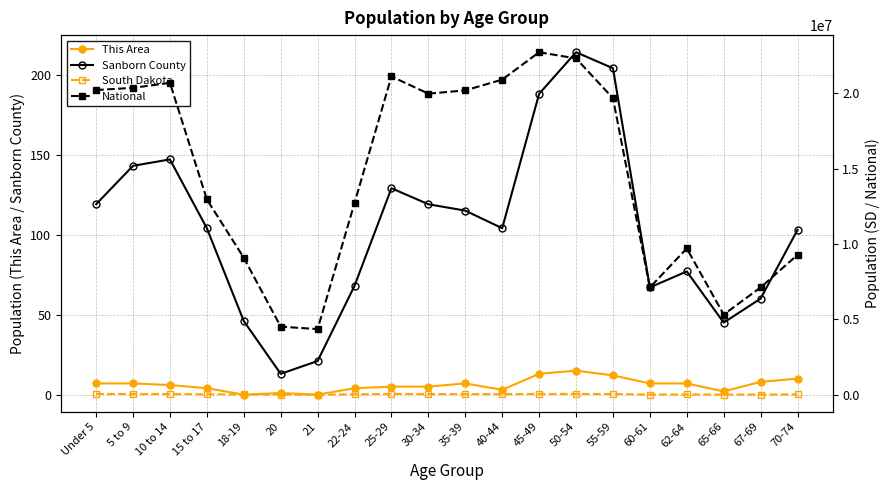

Reading left to right, what are all the values shown in this chart?

This Area: 7	7	6	4	0	1	0	4	5	5	7	3	13	15	12	7	7	2	8	10
Sanborn County: 119	143	147	104	46	13	21	68	129	119	115	104	188	214	204	67	77	45	60	103
South Dakota: 59621	55531	53960	33685	23943	11907	11739	33950	55570	49859	45766	47346	57519	59399	54231	18999	24574	13621	18323	25683
National: 20201362	20348657	20677194	12954254	9086089	4519129	4354294	12712576	21101849	19962099	20179642	20890964	22708591	22298125	19664805	7113727	9704197	5319902	7115361	9278166